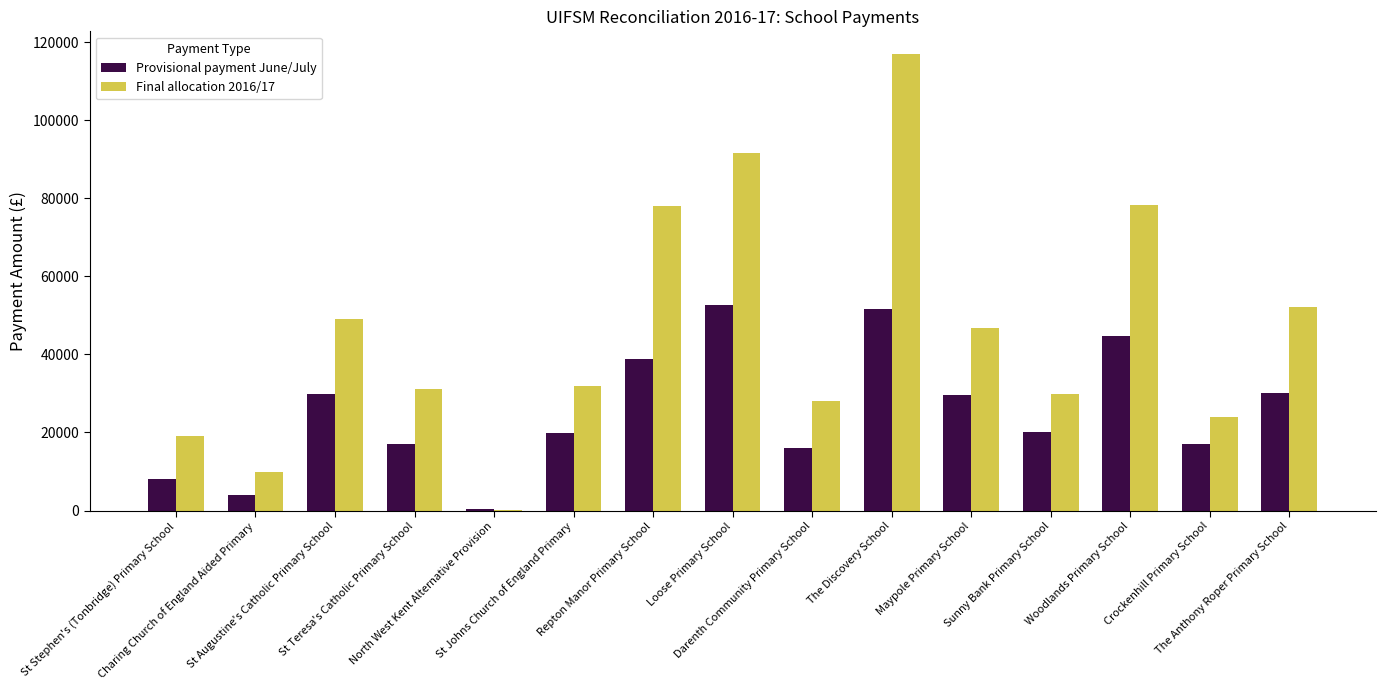

What is the highest value of the Provisional payment June/July series?

52768.0